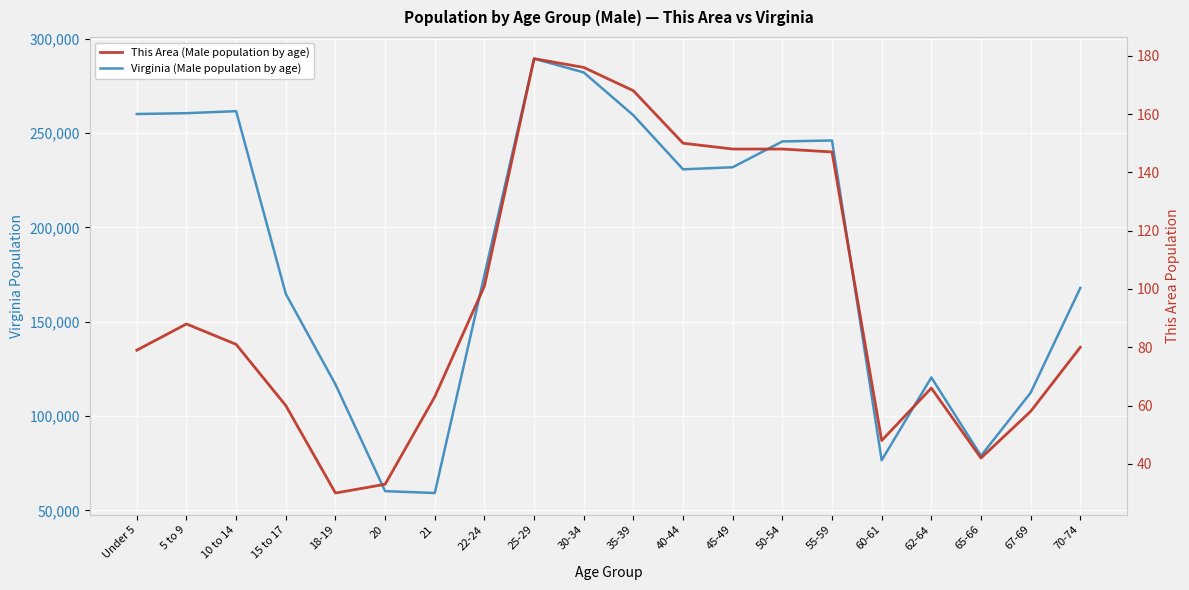

In This Area (Male population by age), how many points are higher than both neighbors (excluding endpoints)?

3